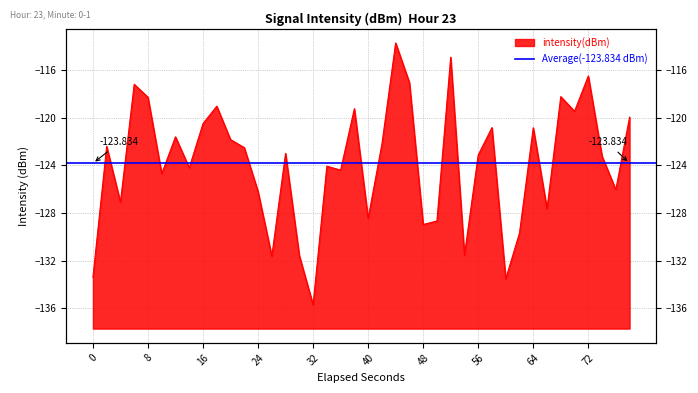

True or false: the data has more than 0 interior local peaks.

True